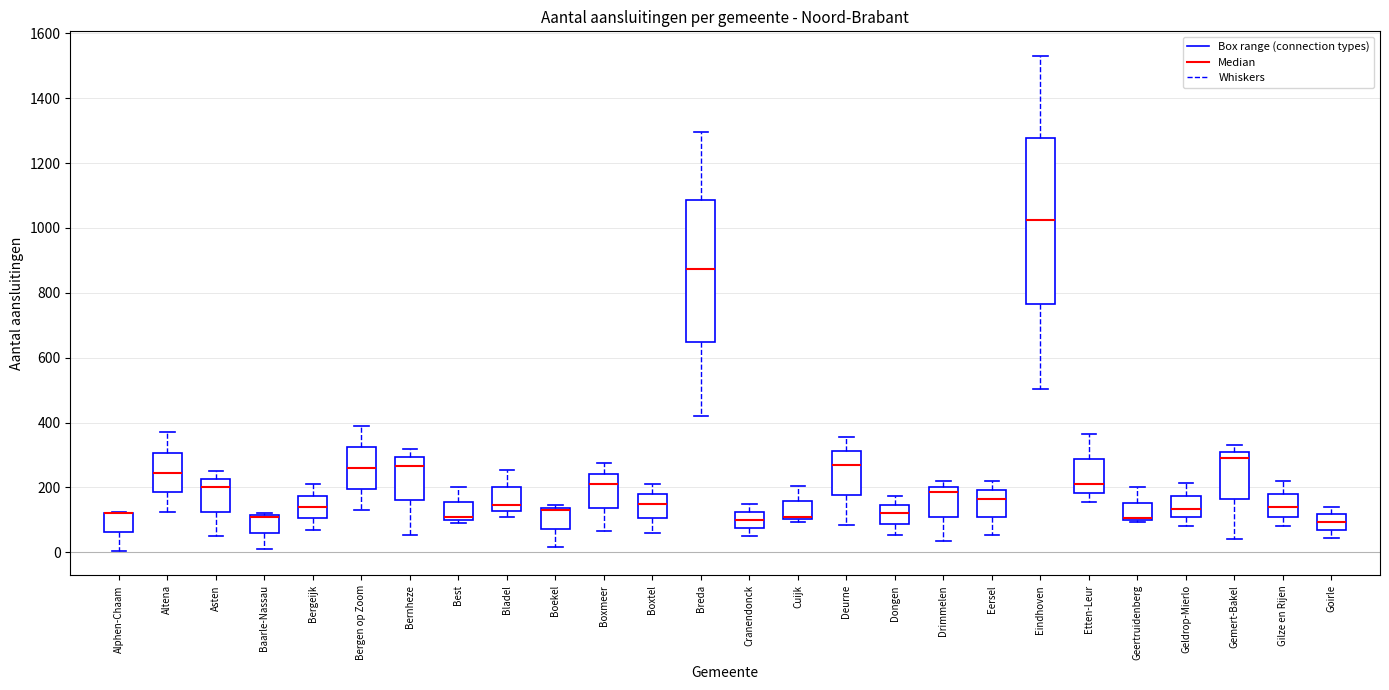

Where is the lower edge of the box for Altena on the y-axis? The values are not printed on the chart, so give them approximately, as read against the axis.

180